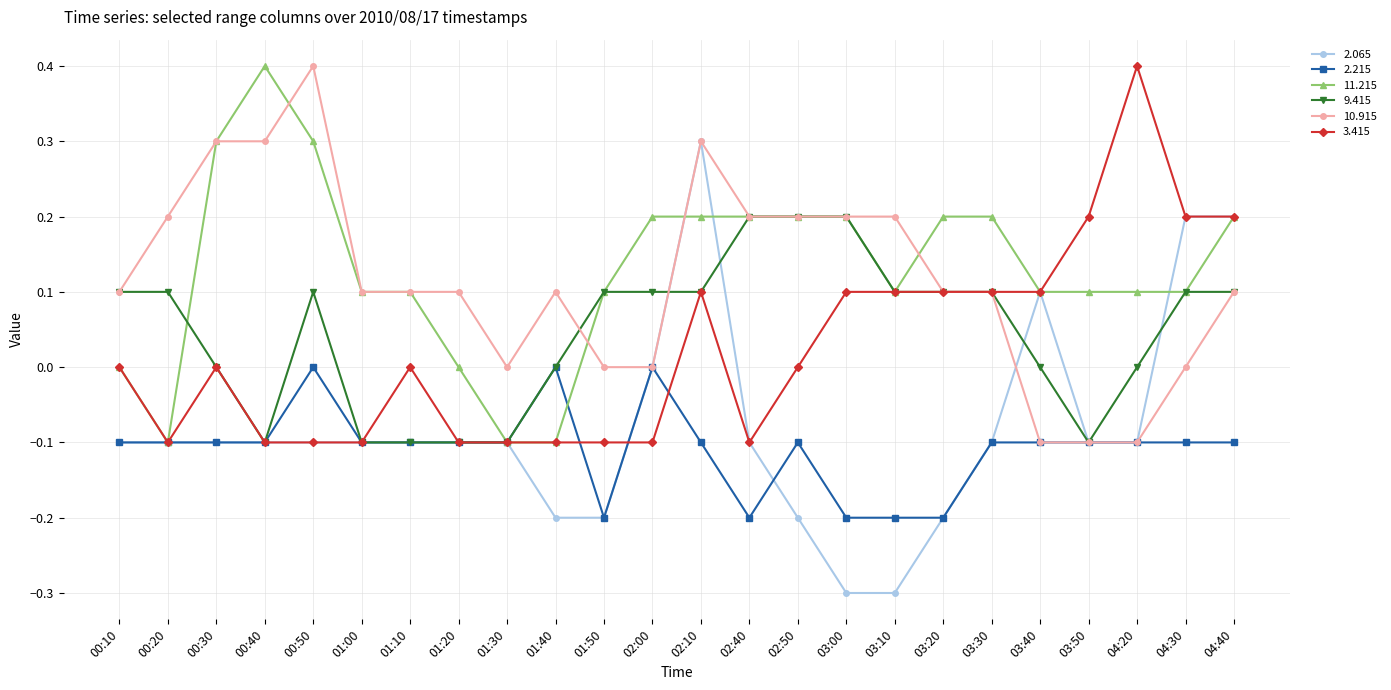

What is the label of the 2nd point from the left?

00:20